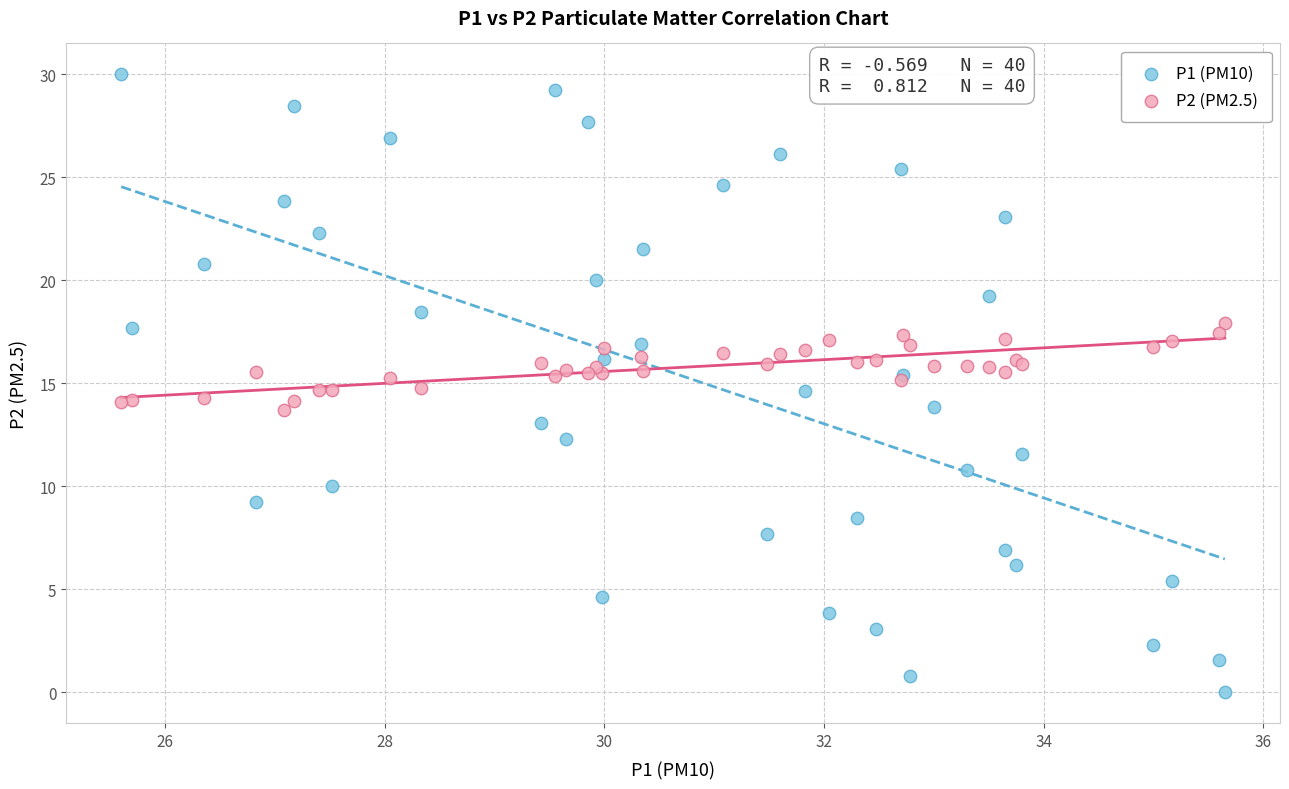

Which series contains the lowest Y value?

P1 (PM10)